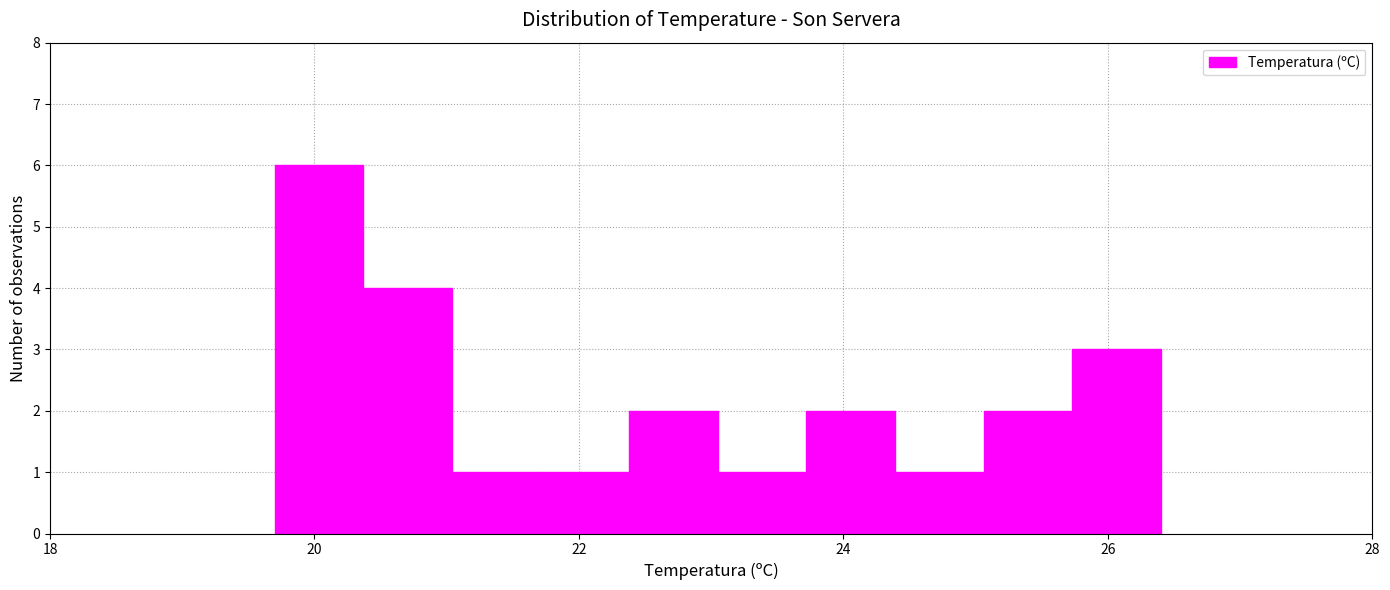

Read against the x-axis, roughly where is the centre of the tallest bar?

20.0